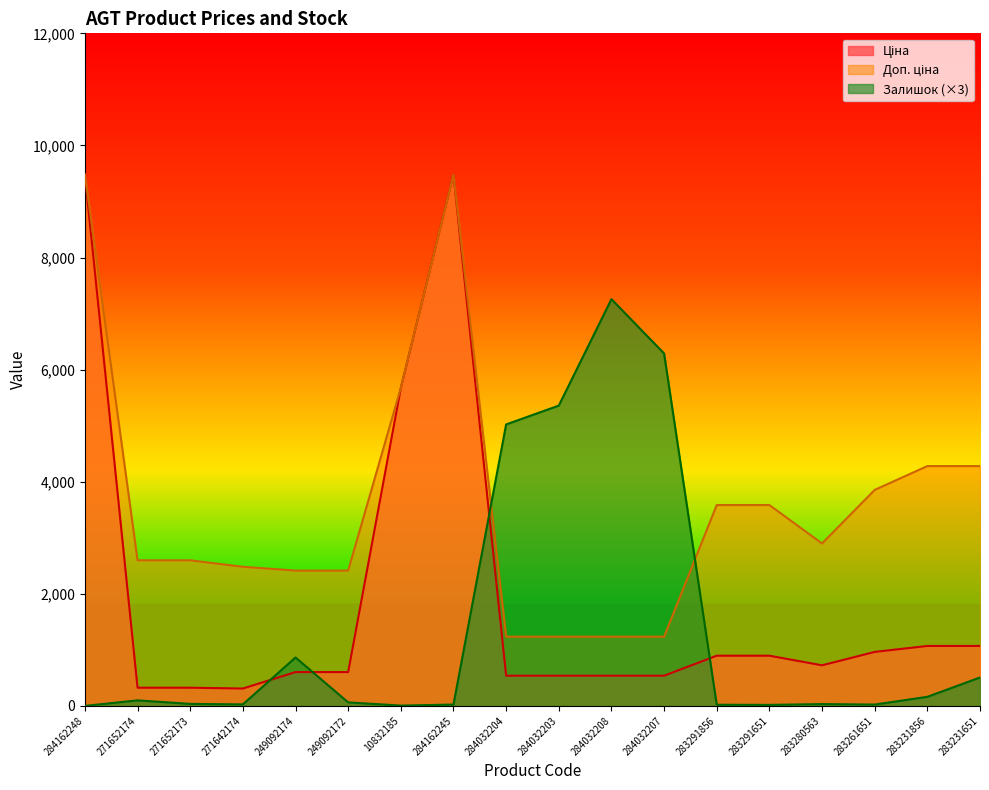

True or false: Залишок has more than 2 interior local peaks.

True